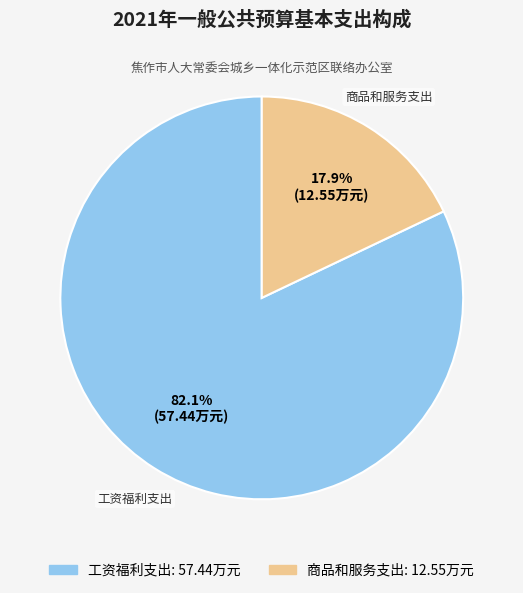

Which category has the biggest portion of the pie?

工资福利支出